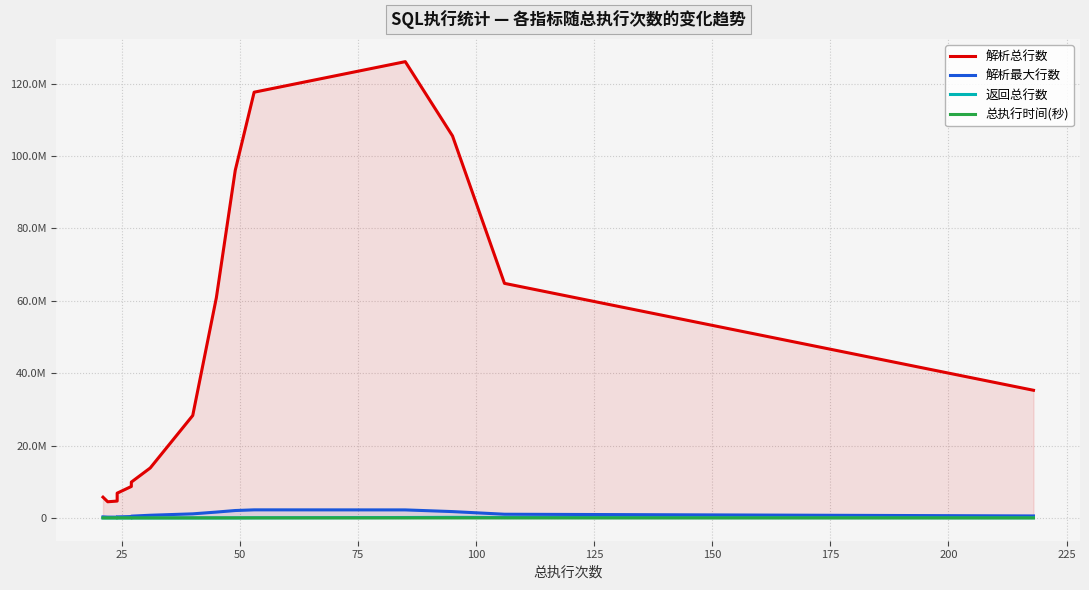

True or false: 解析总行数 and 返回总行数 intersect in this chart.

False